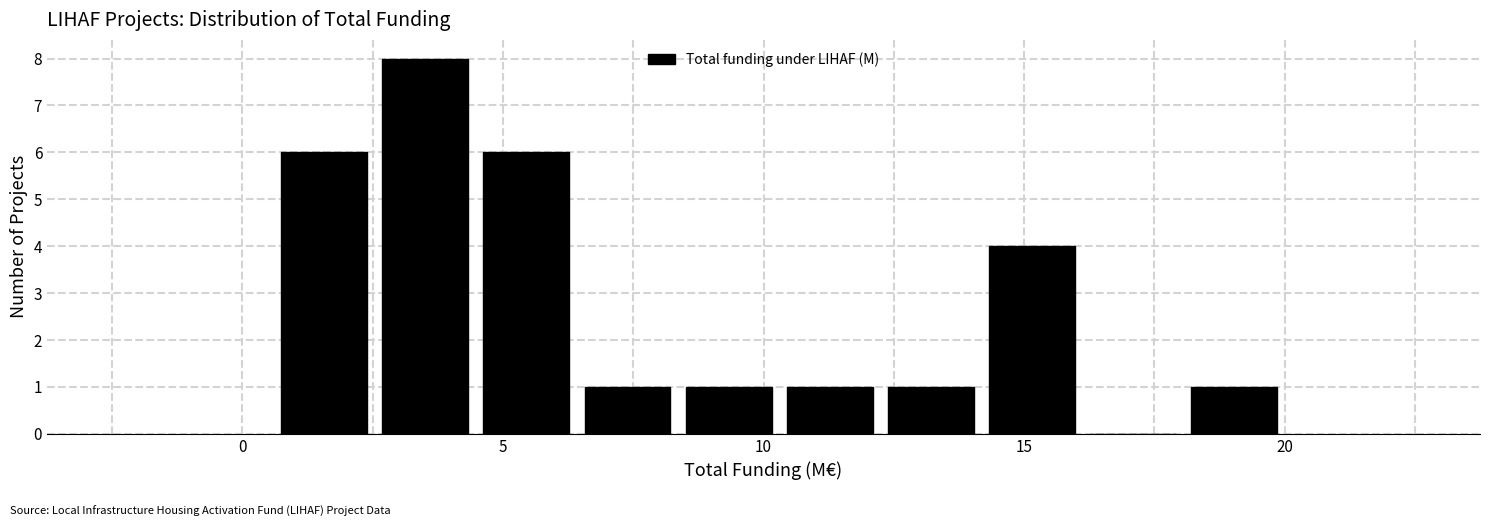

Around what value on the x-axis is the tallest bar? Give the approximate position of its centre, as read against the axis.

3.5